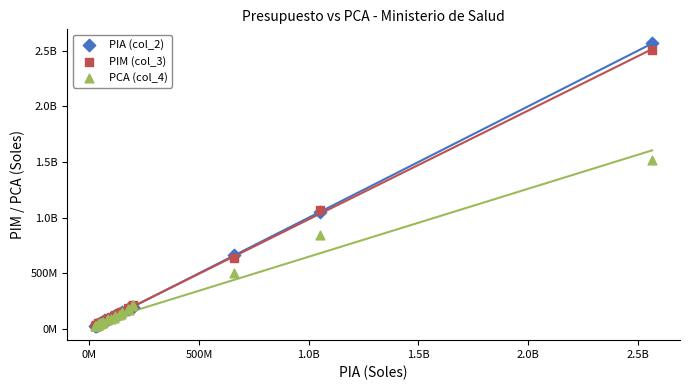

What are all the series names shown in the legend?

PIA (col_2), PIM (col_3), PCA (col_4)